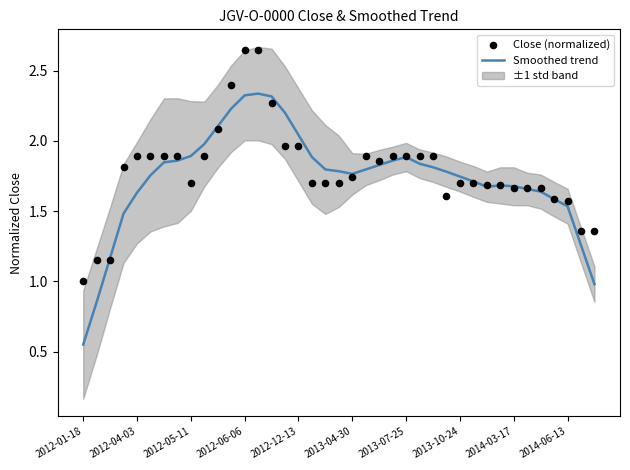

Is the value of Smoothed trend at 18 greater than the value of Close (normalized) at 29?

Yes